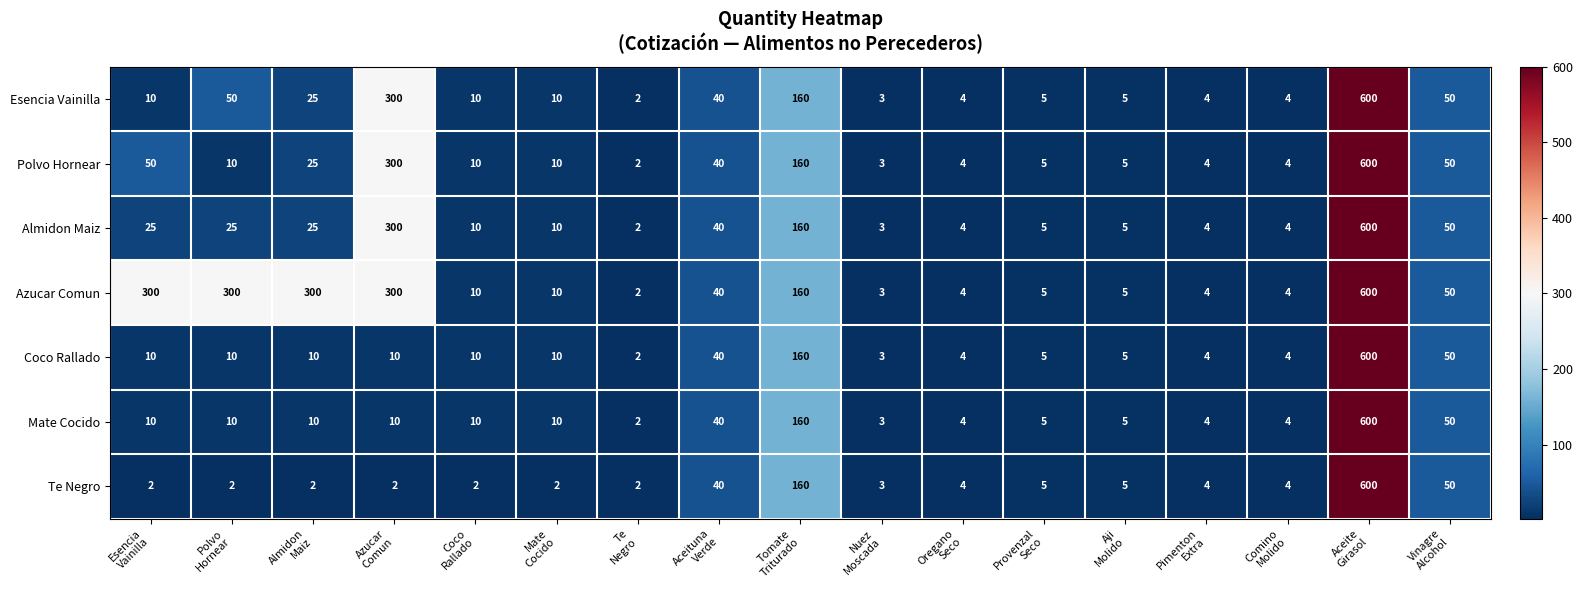

Which series has the largest total across all categories?

Azucar Comun